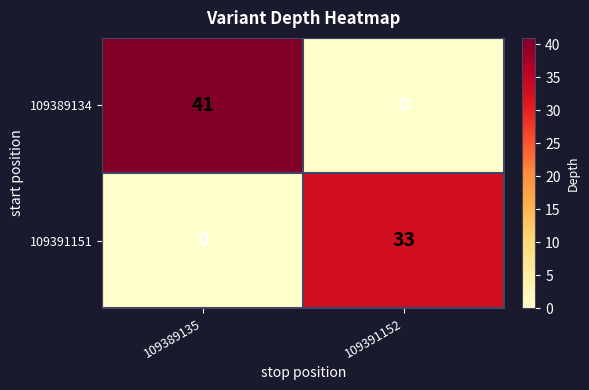

At how many categories does at least one series exceed 2?

2